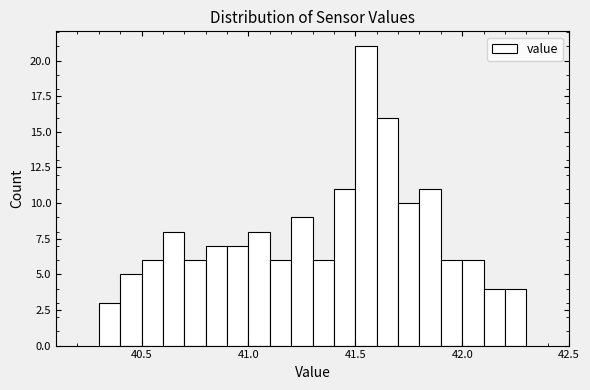

Around what value on the x-axis is the tallest bar? Give the approximate position of its centre, as read against the axis.

41.55